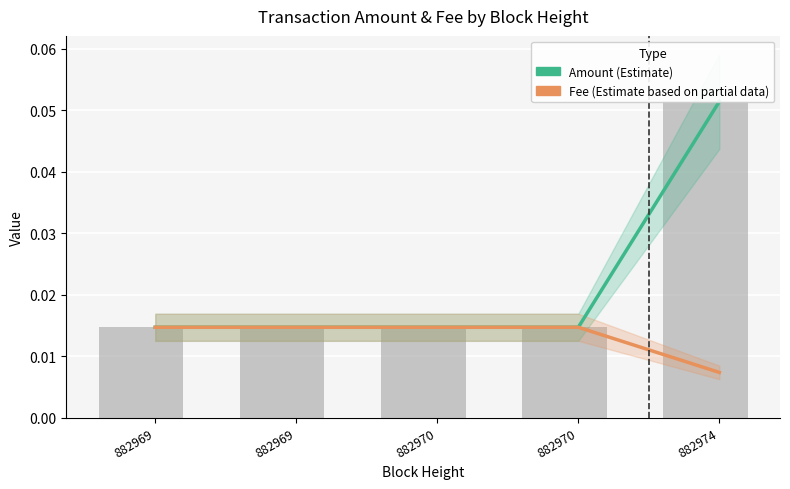

How many groups of bars are there?

5